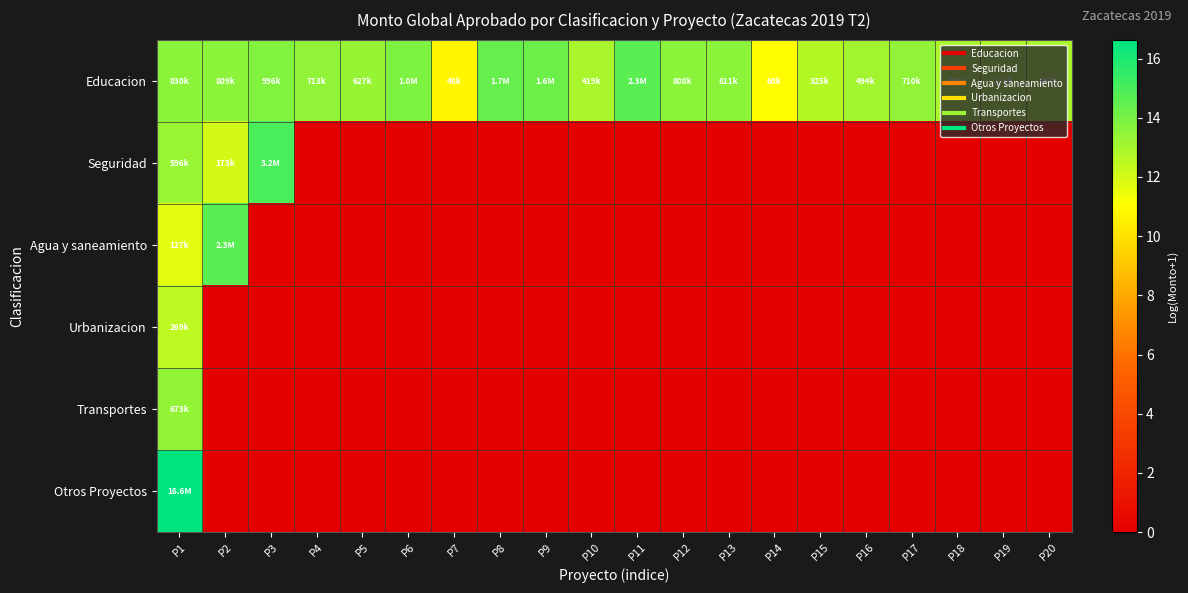

At which category does the chart reach its peak across all series?

P1